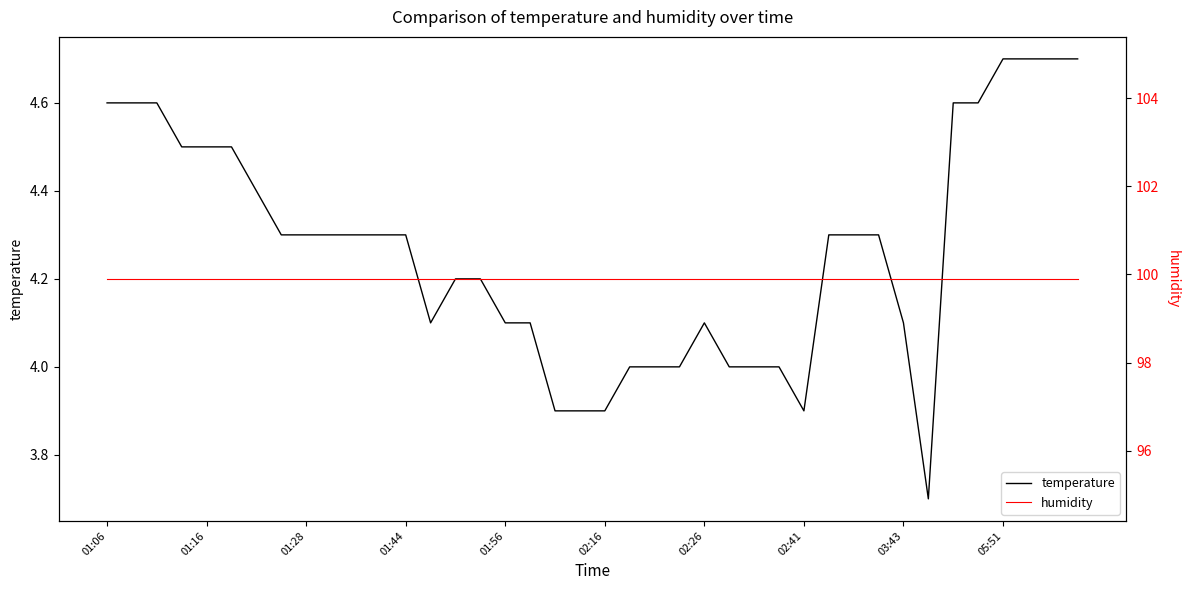

At 35, list the series in order from smallest to largest.

temperature, humidity